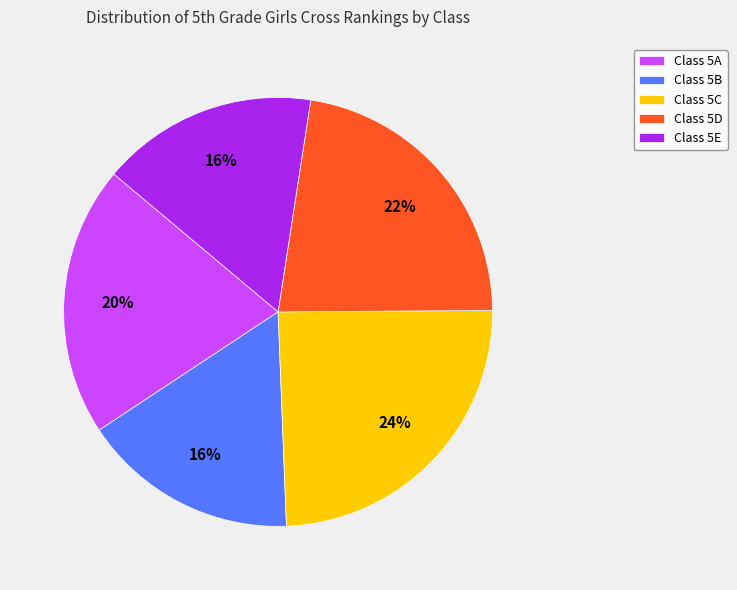

To the nearest percent, what percentage of the pie is Class 5E?

16%